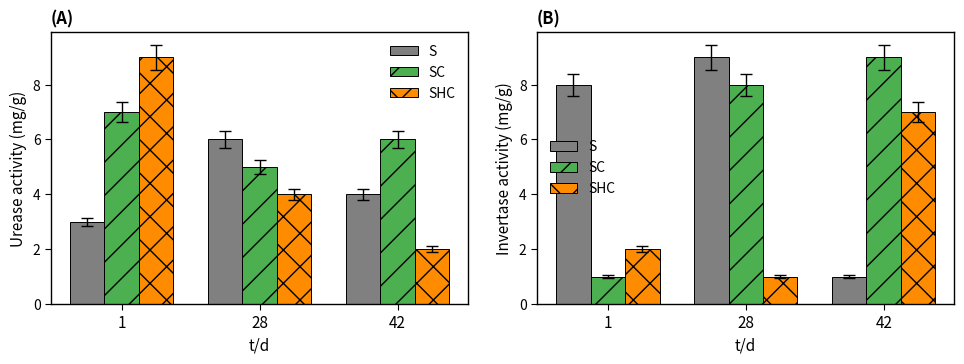

What is the highest value of the S series?

9